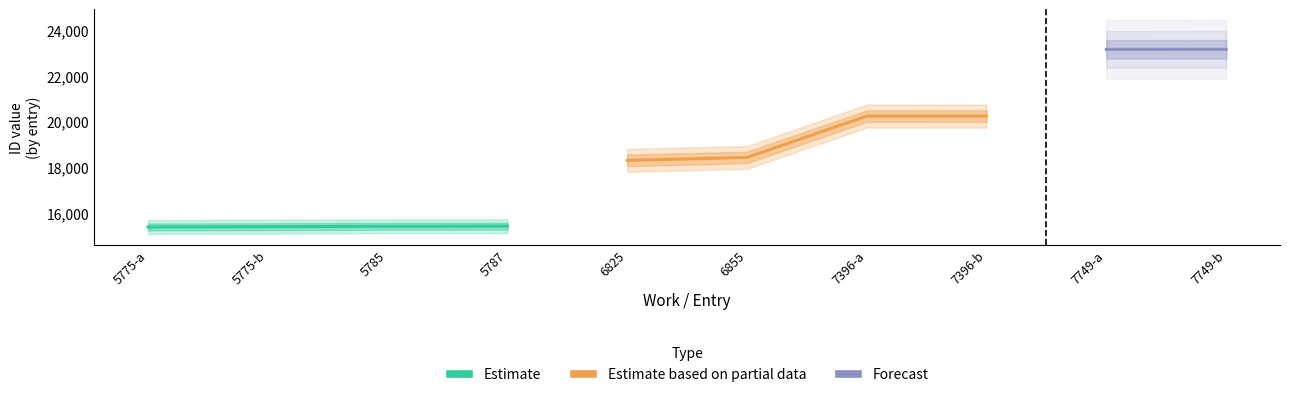

The Estimate based on partial data series shows 29244 at 7396-b. True or false?

False